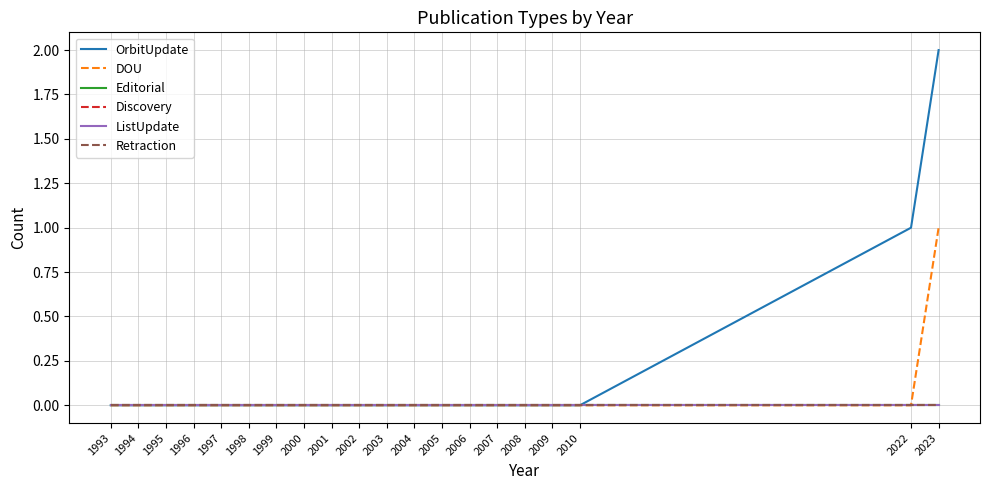

True or false: Editorial has a value of 0 at 2005.

True